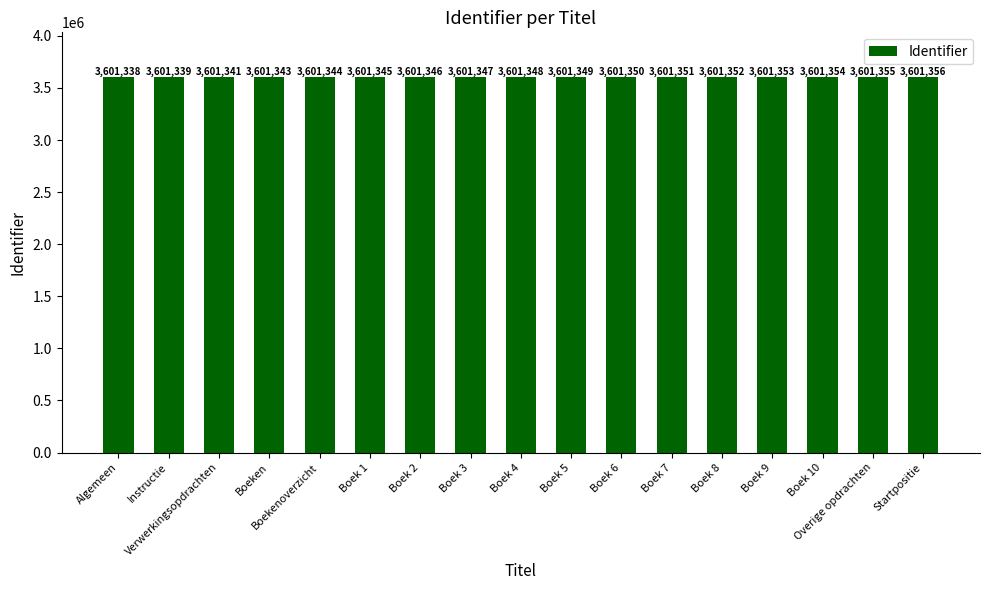

Is it true that the value at Startpositie is 3601356?

True